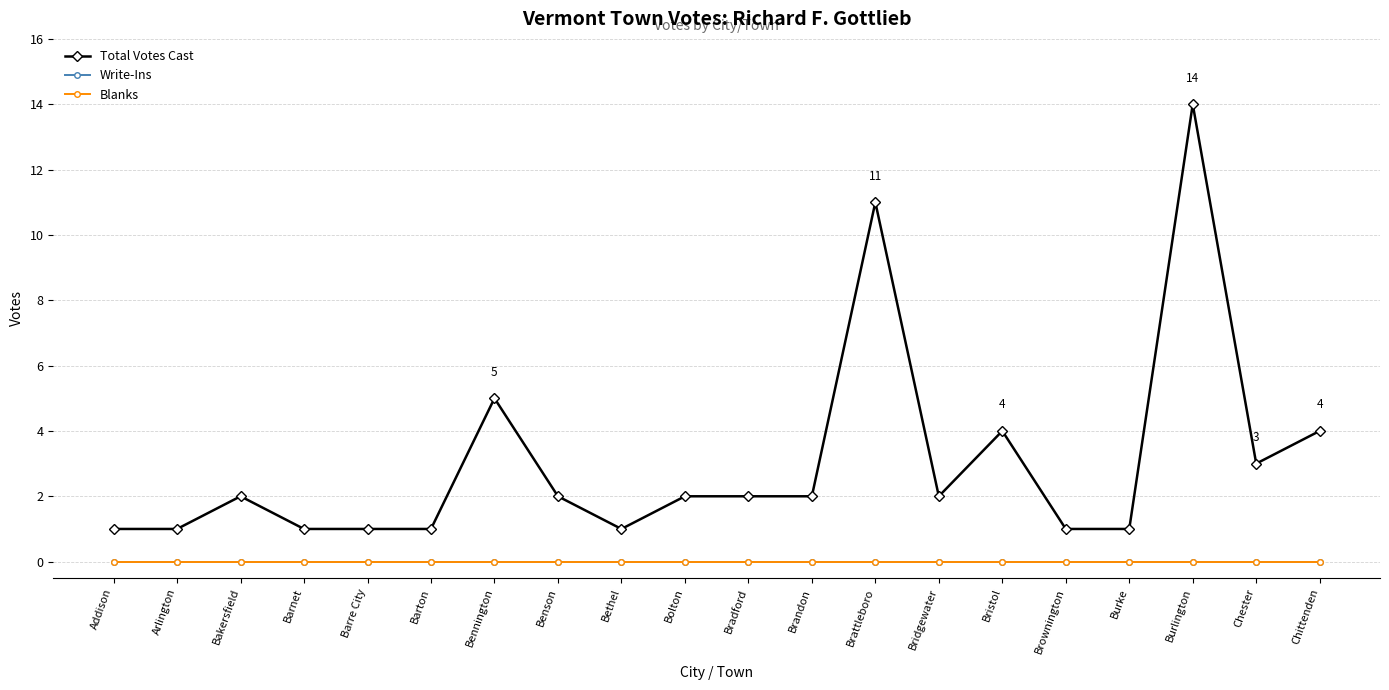

Does the chart have visible grid lines?

Yes